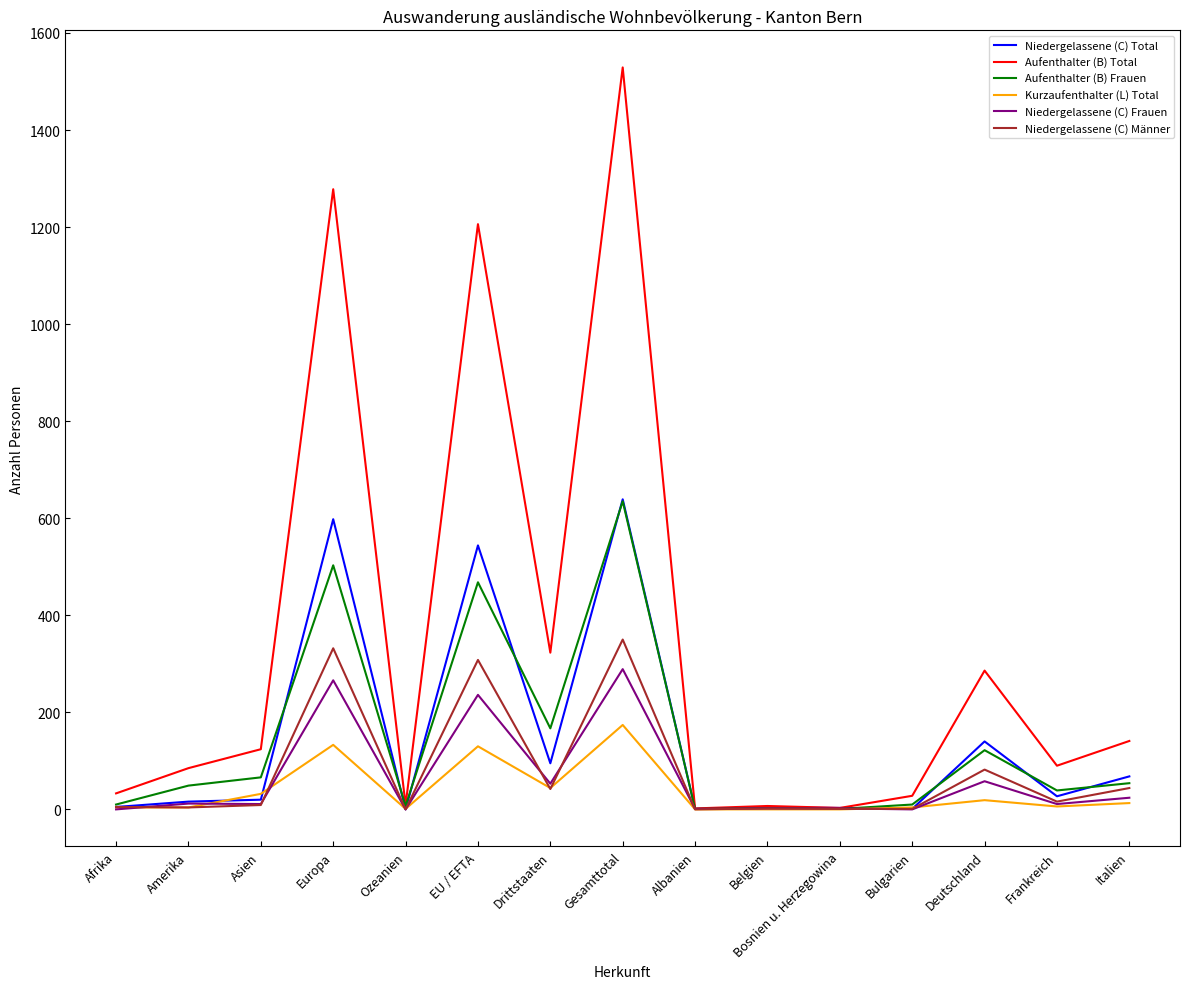

At which category is the sum across all series the highest?

Gesamttotal